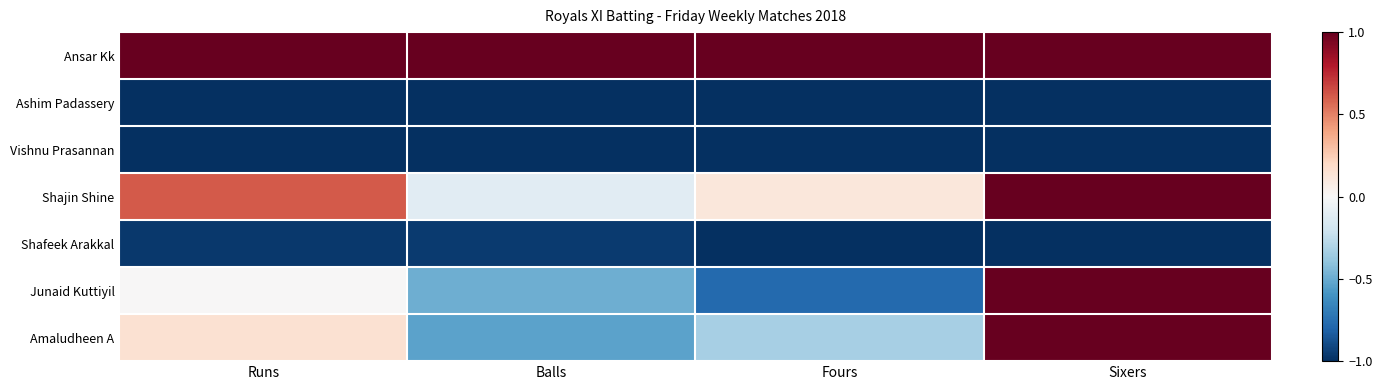

At which category does the chart reach its peak across all series?

Runs